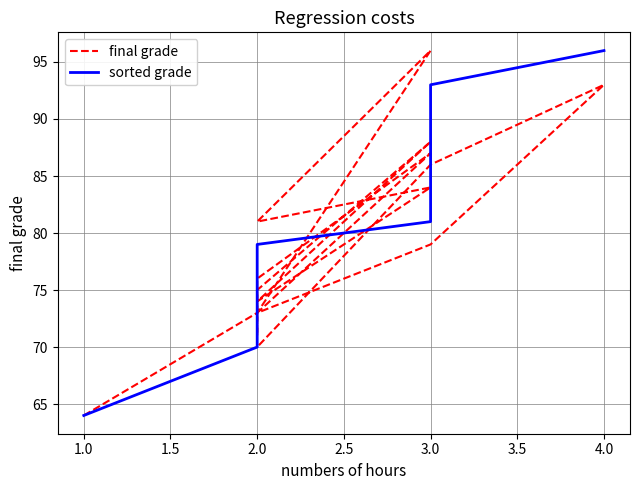

What is the minimum value for sorted grade?

64